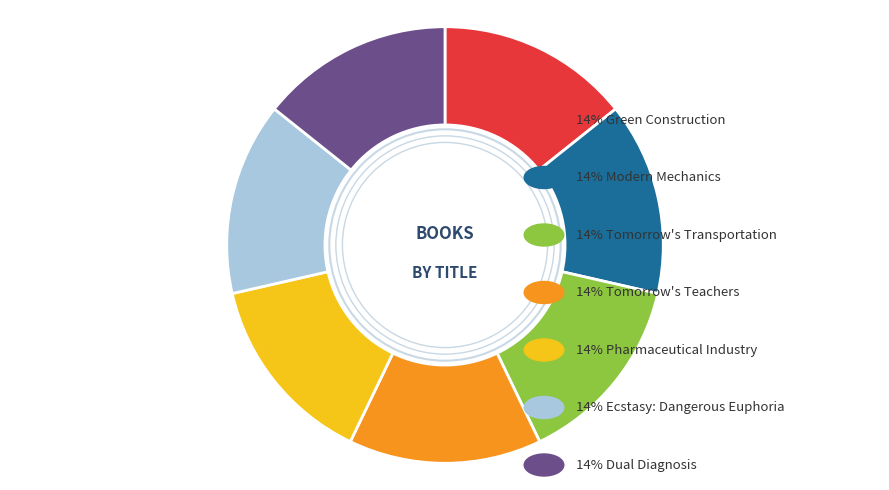

Is there a majority slice in this chart?

No